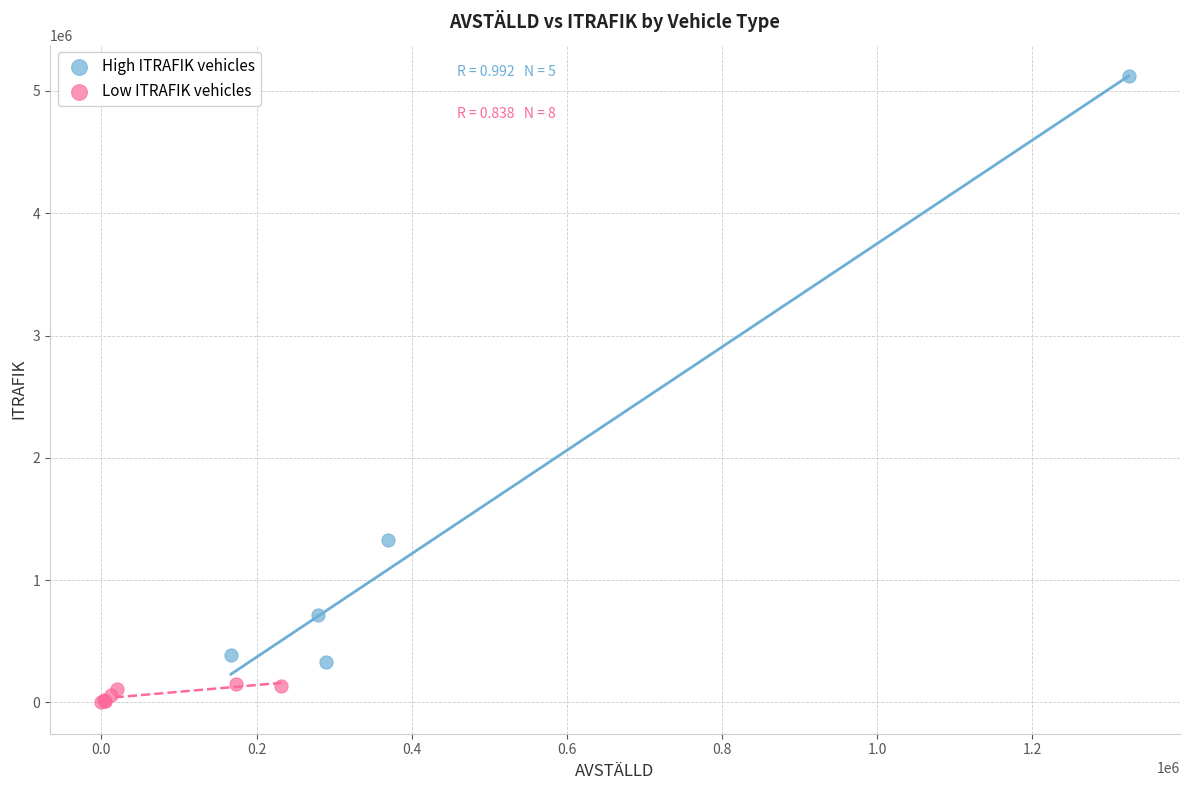

Which series reaches the maximum Y coordinate?

High ITRAFIK vehicles